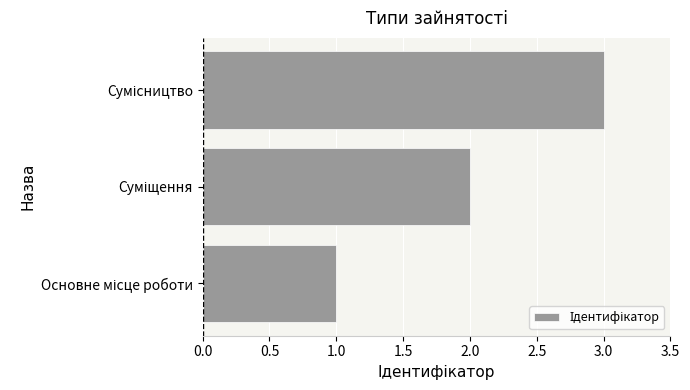

What is the greatest value displayed?

3